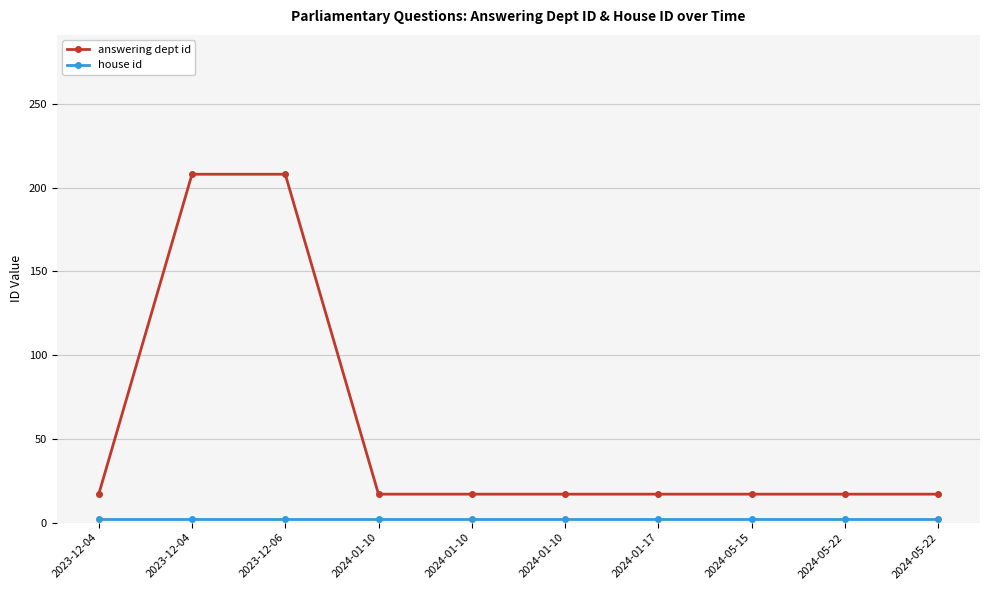

Does the chart have visible grid lines?

Yes